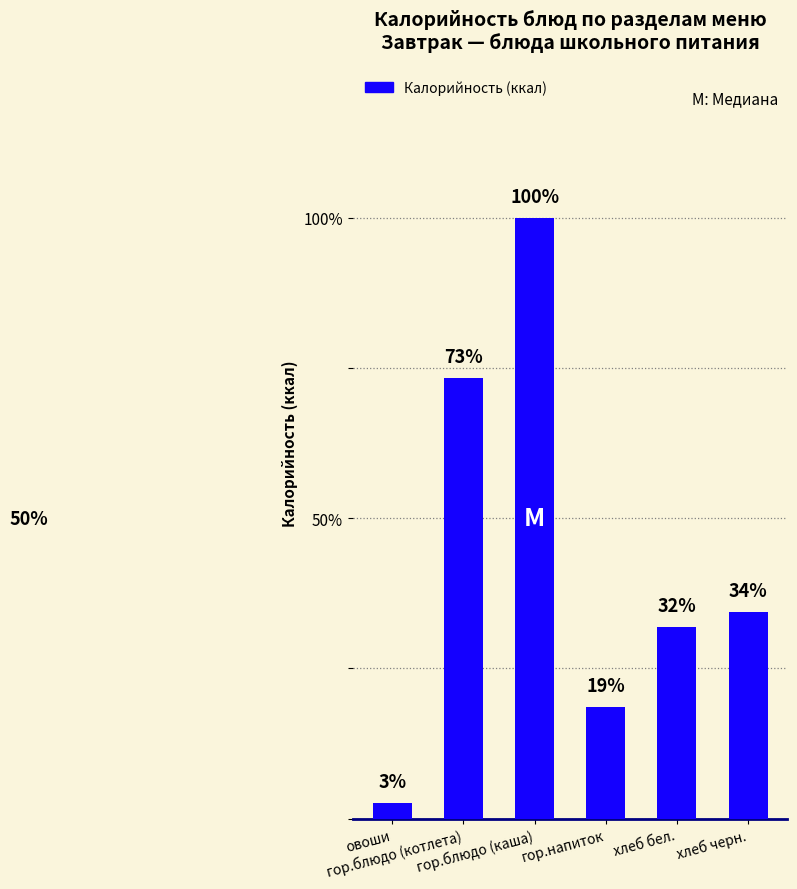

At which label is the value closest to 115?

хлеб черн.